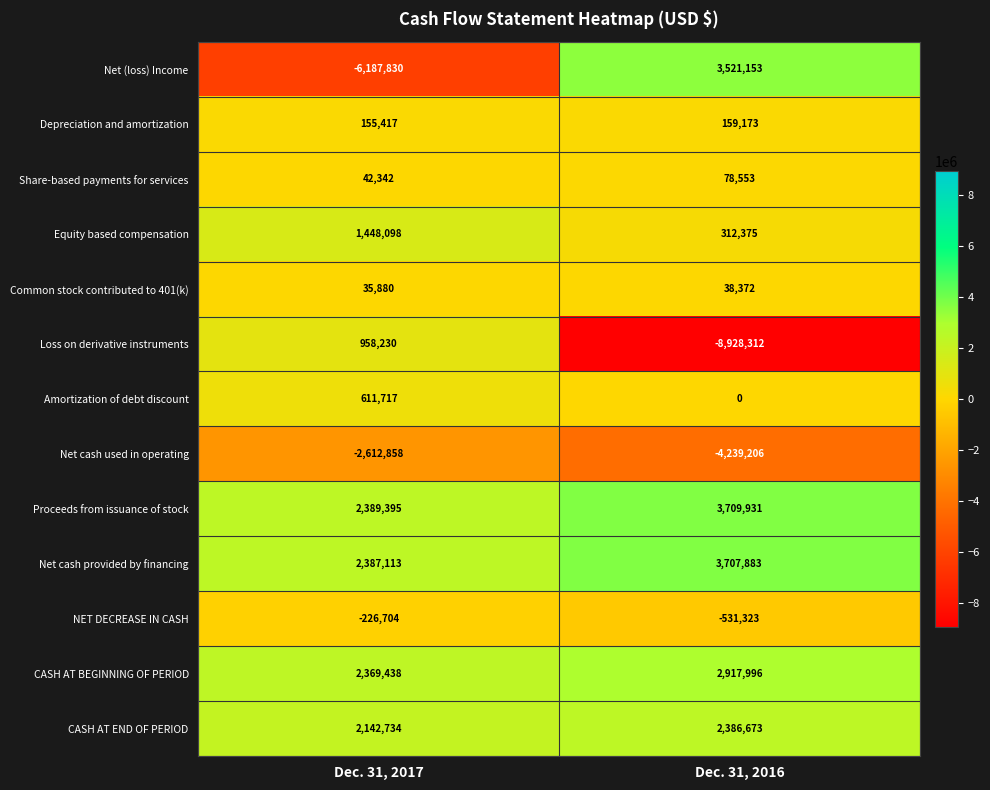

Reading left to right, transcribe all the data shown in this chart.

Net (loss) Income: -6187830	3521153
Depreciation and amortization: 155417	159173
Share-based payments for services: 42342	78553
Equity based compensation: 1448098	312375
Common stock contributed to 401(k): 35880	38372
Loss on derivative instruments: 958230	-8928312
Amortization of debt discount: 611717	0
Net cash used in operating: -2612858	-4239206
Proceeds from issuance of stock: 2389395	3709931
Net cash provided by financing: 2387113	3707883
NET DECREASE IN CASH: -226704	-531323
CASH AT BEGINNING OF PERIOD: 2369438	2917996
CASH AT END OF PERIOD: 2142734	2386673